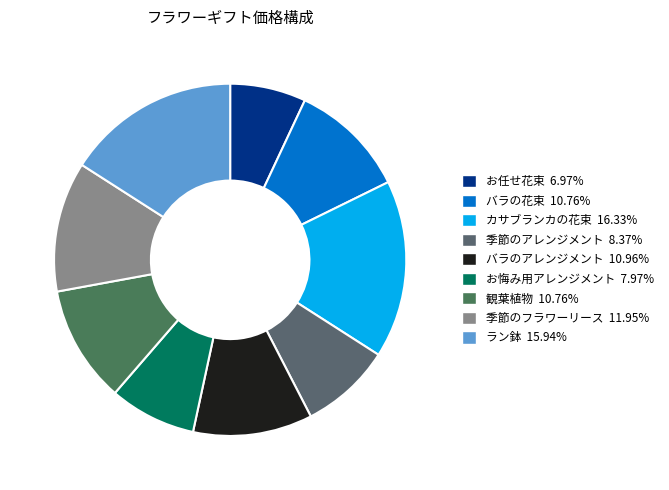

Which has a higher value, ラン鉢 or バラのアレンジメント?

ラン鉢